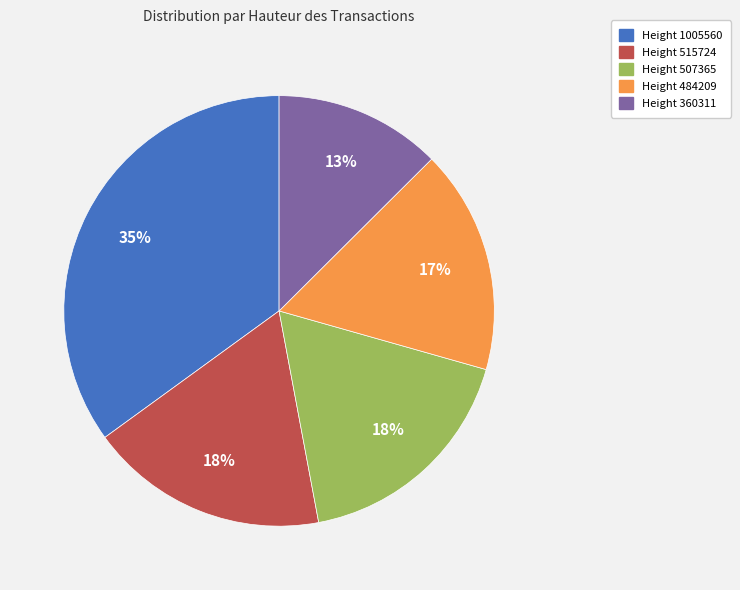

How many segments does this pie chart have?

5